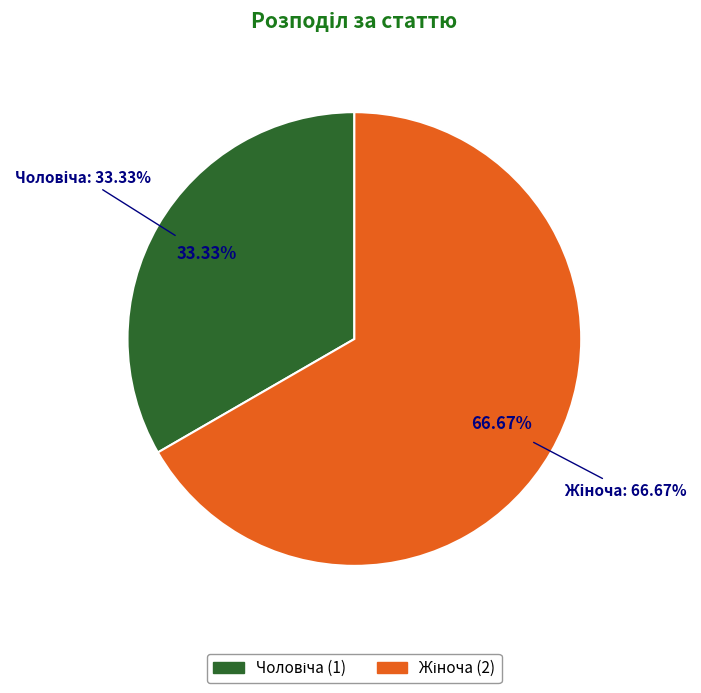

The Чоловіча slice represents 33% of the pie. True or false?

True